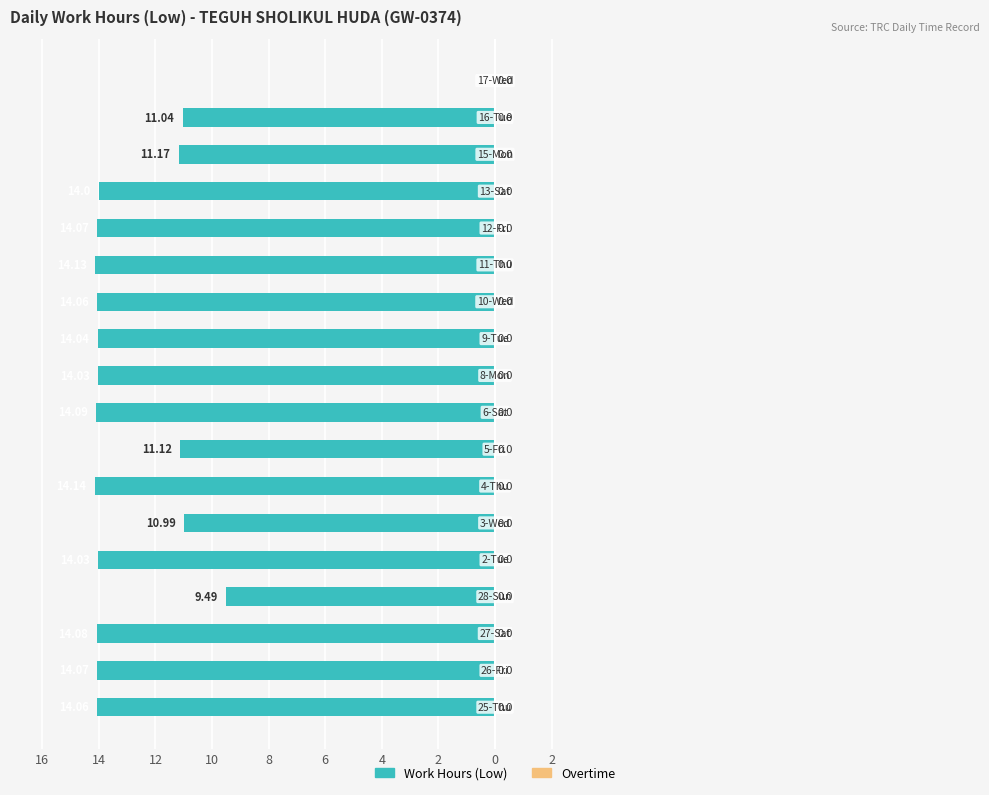

Are the bars horizontal?

Yes